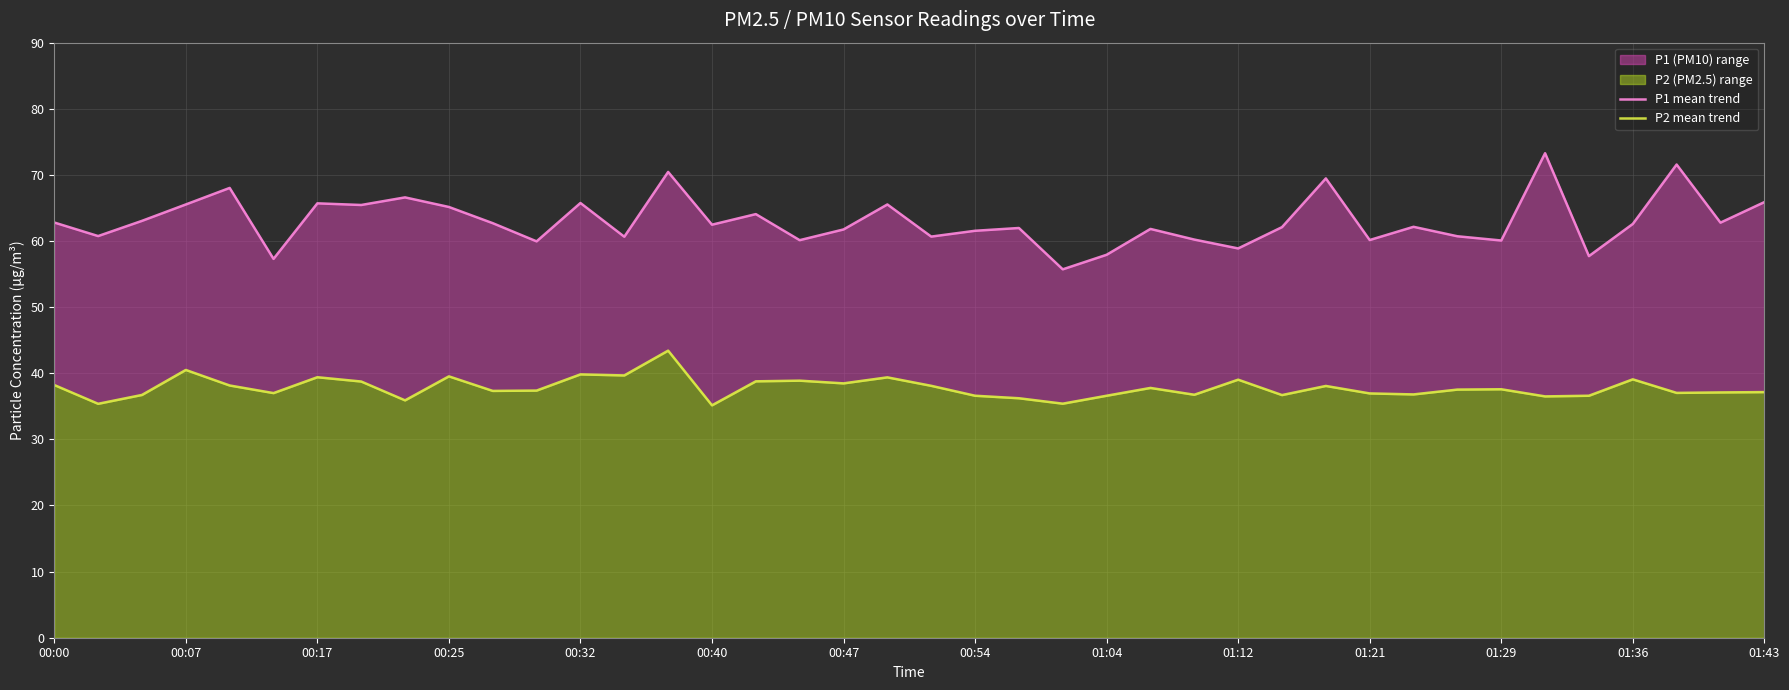

True or false: P1 mean trend and P2 mean trend intersect in this chart.

False